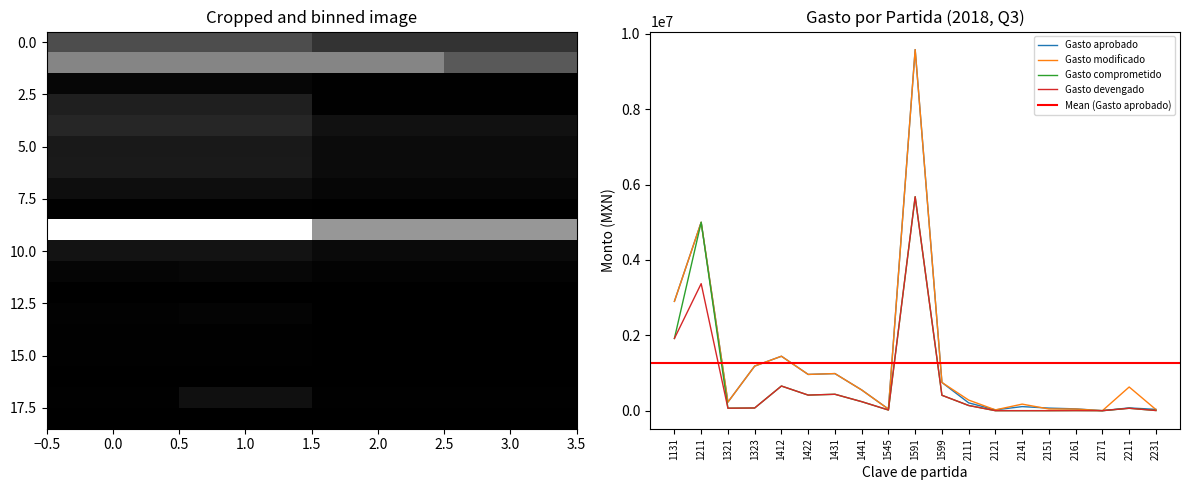

What is the maximum value for Gasto aprobado?

9582168.0